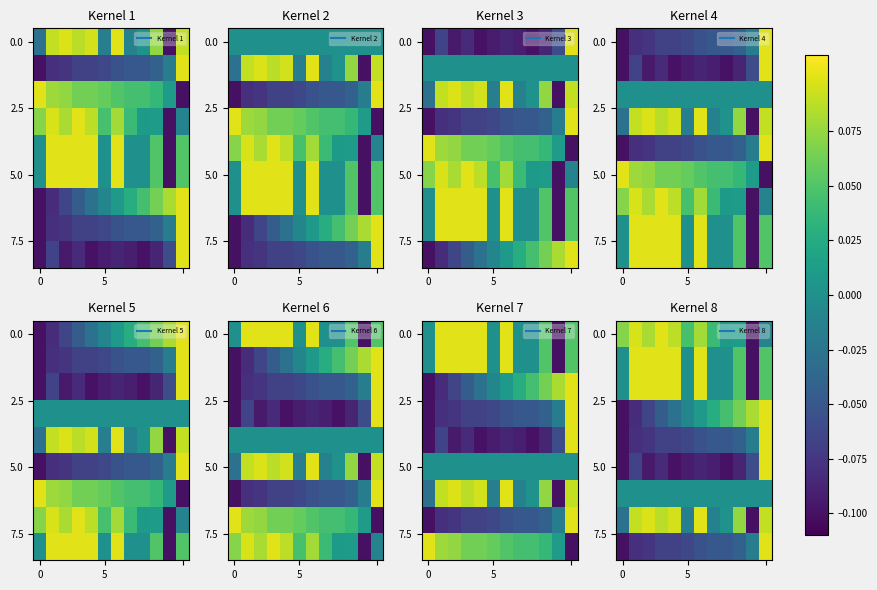

At how many categories does at least one series exceed 0?

12